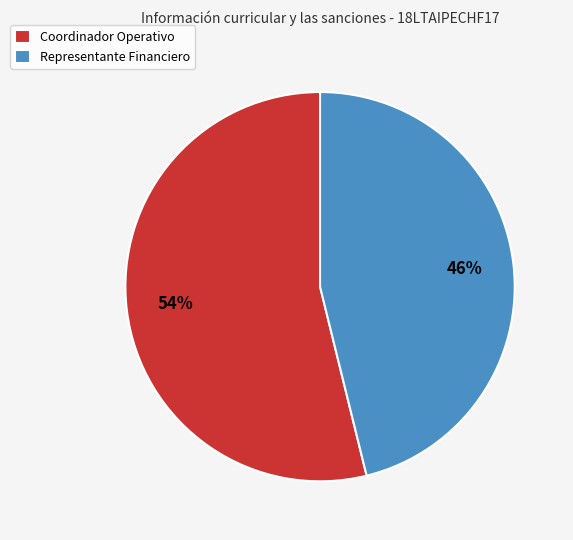

Combined, do Coordinador Operativo and Representante Financiero account for over 50%?

Yes